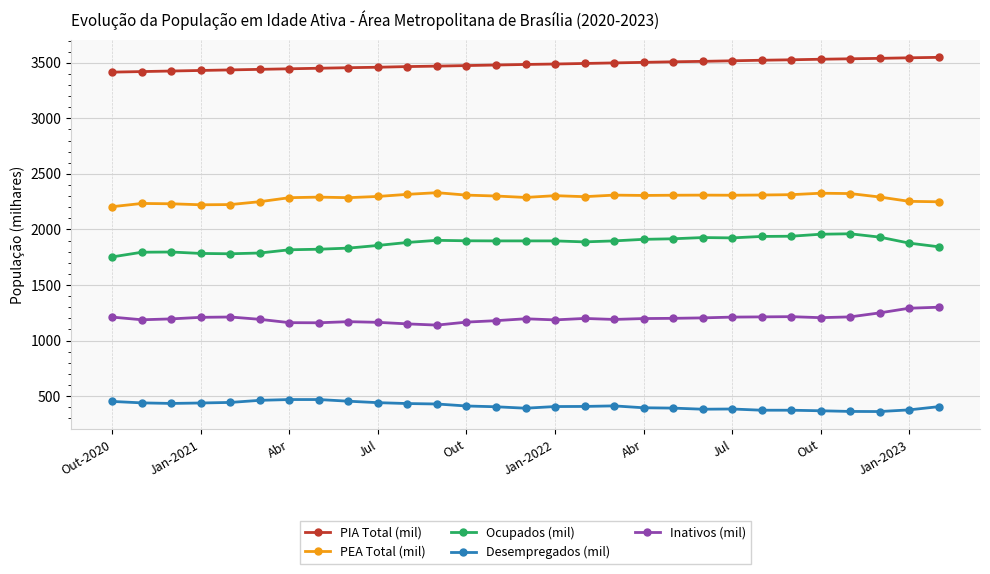

True or false: Ocupados (mil) has more than 0 interior local peaks.

True